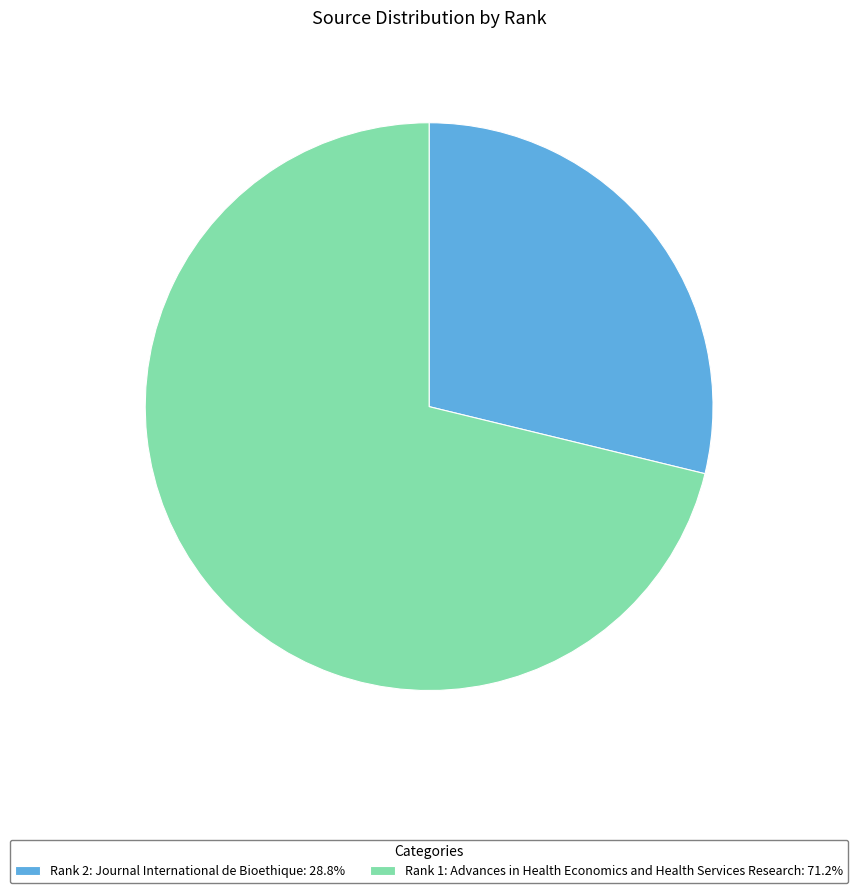

Which has a higher value, Rank 2: Journal International de Bioethique or Rank 1: Advances in Health Economics and Health Services Research?

Rank 1: Advances in Health Economics and Health Services Research